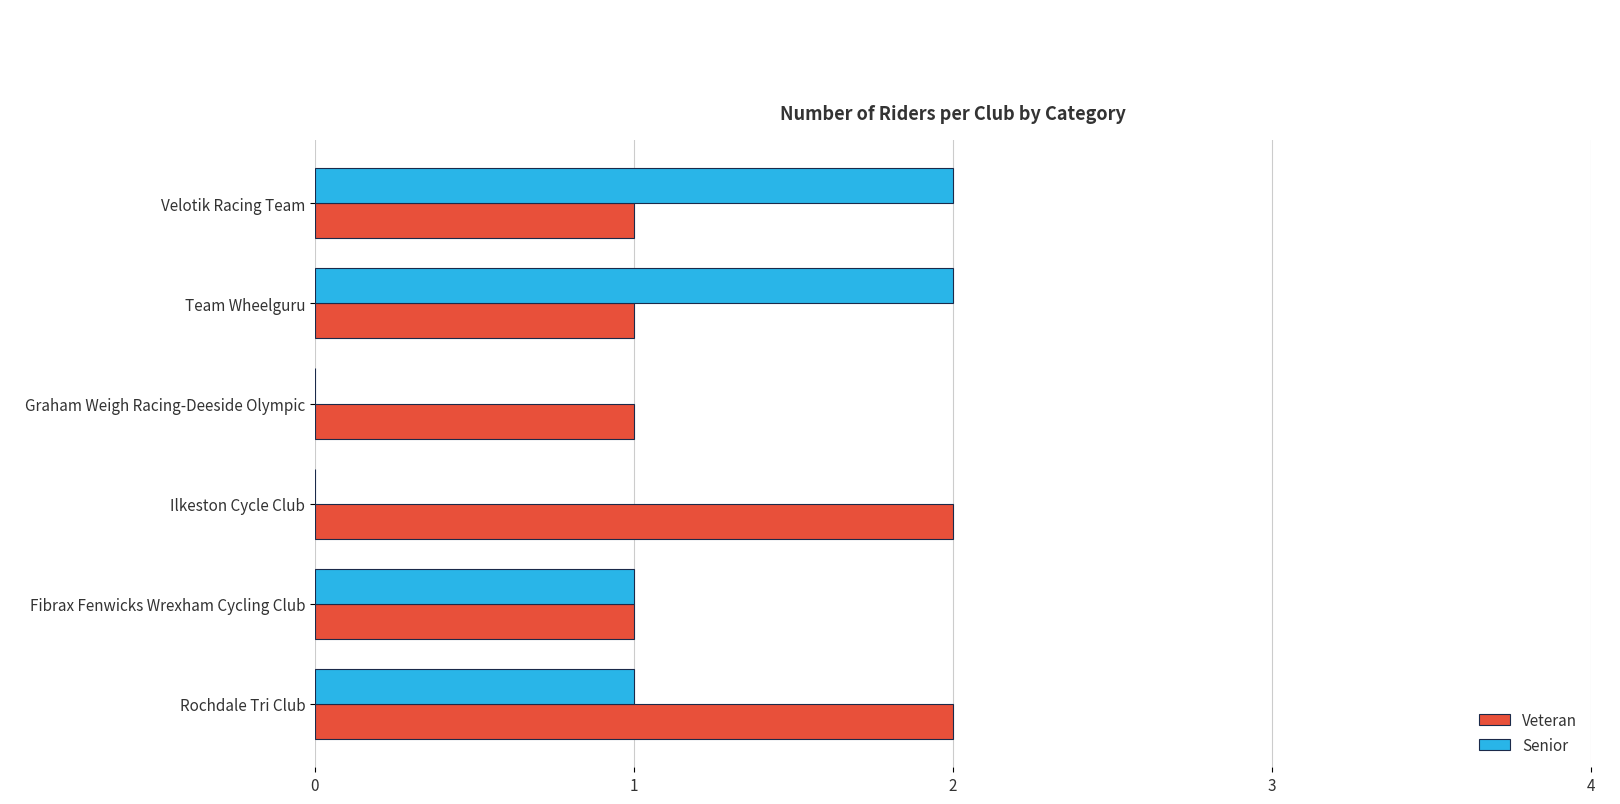

Is the value of Senior at Graham Weigh Racing-Deeside Olympic greater than the value of Veteran at Graham Weigh Racing-Deeside Olympic?

No